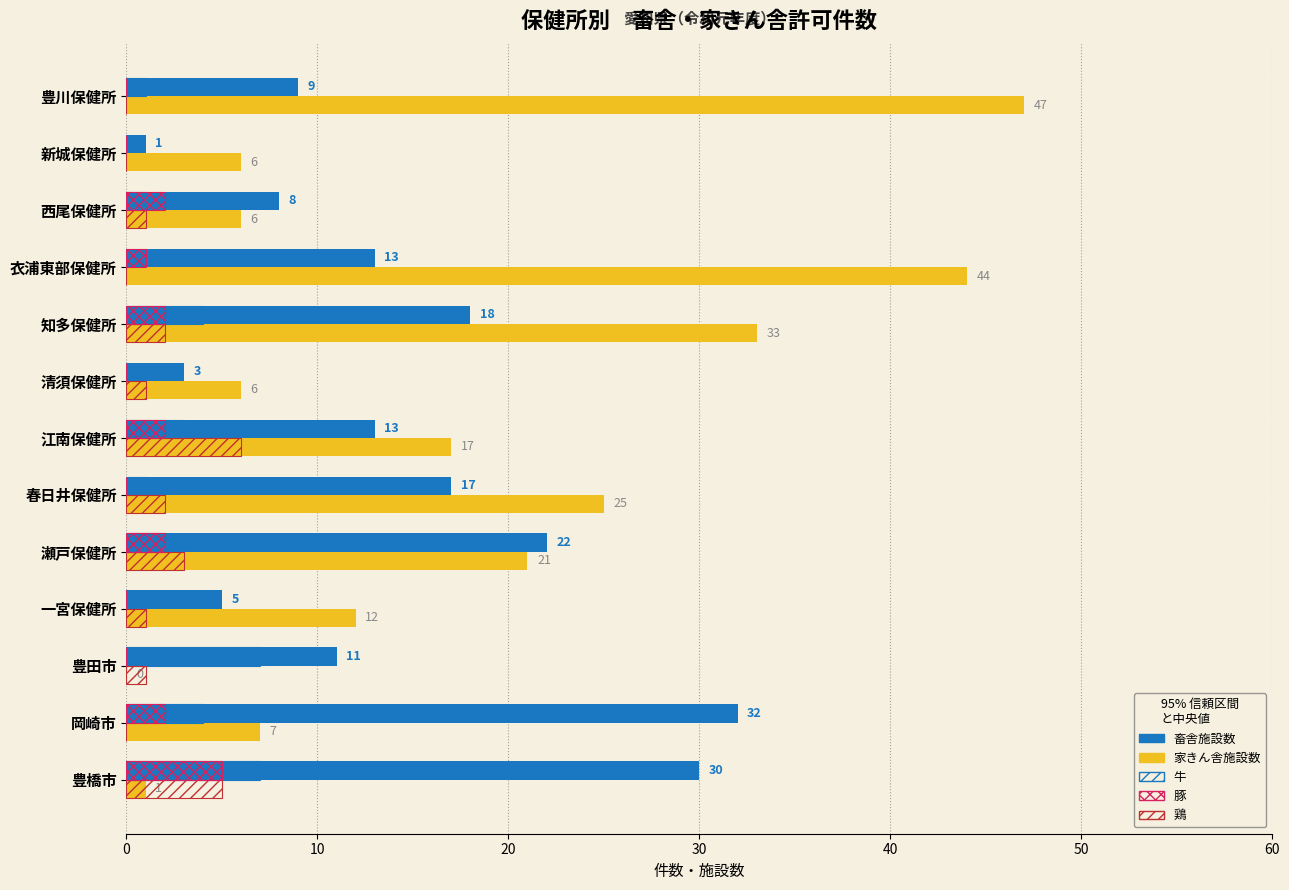

Count the number of categories in the chart.

13